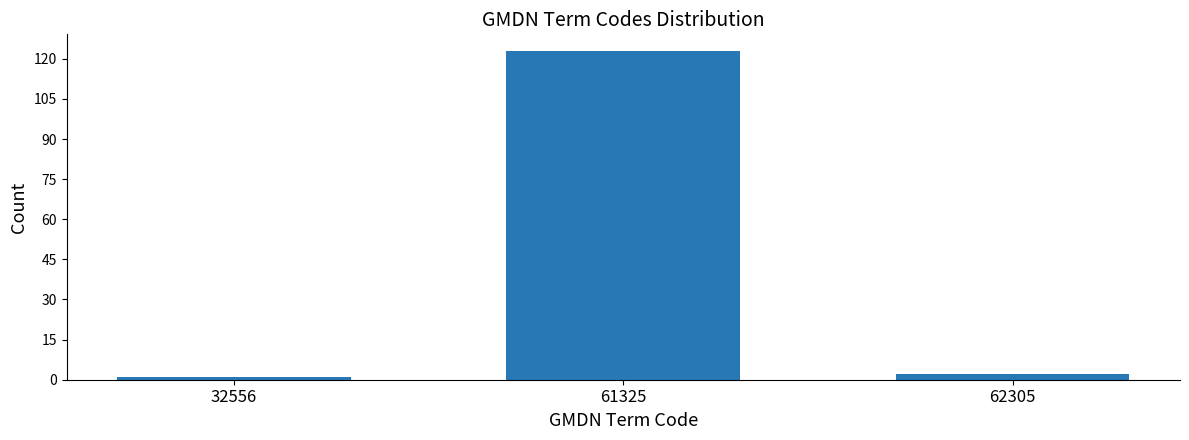

Reading left to right, extract all data points from this chart.

1	123	2